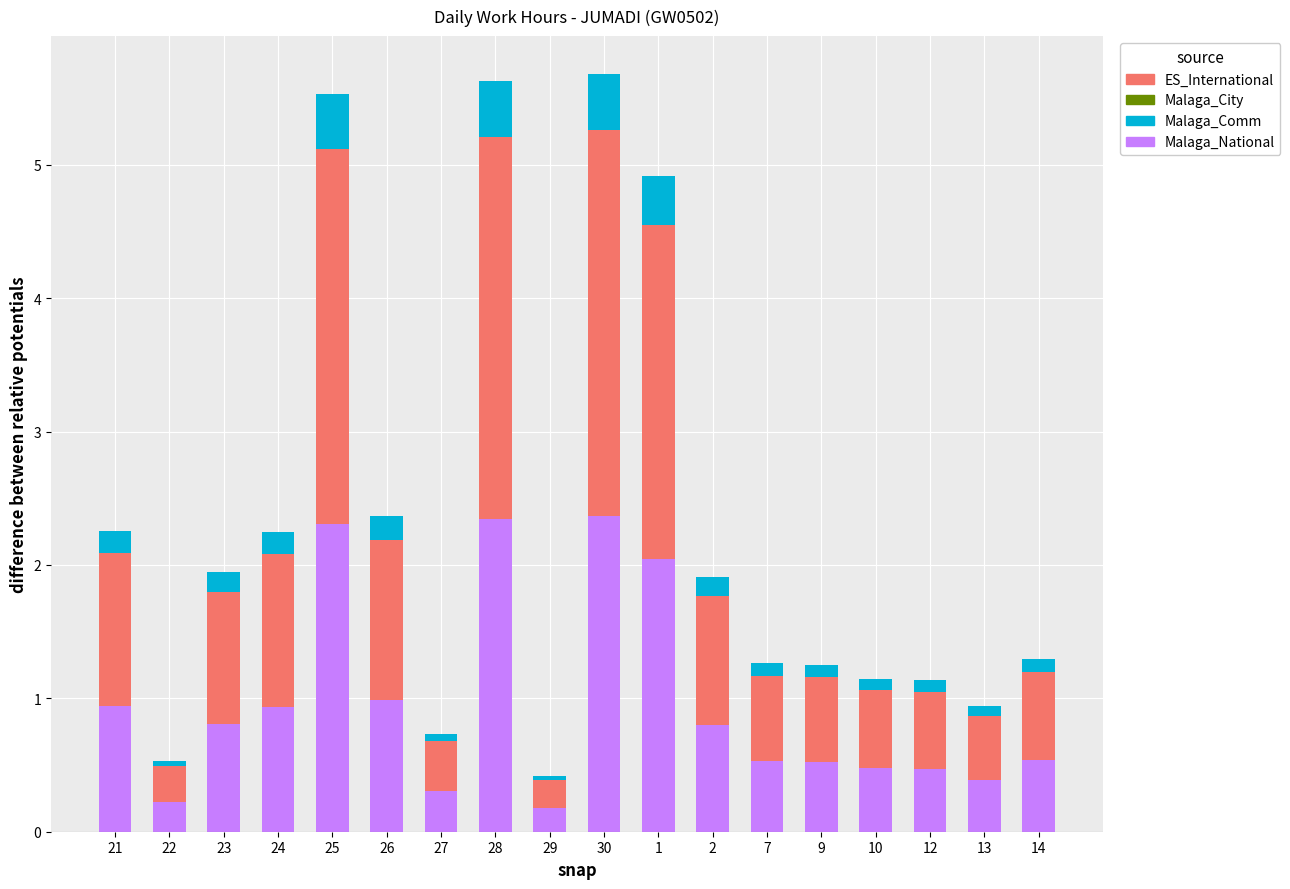

How many series are shown in this chart?

3